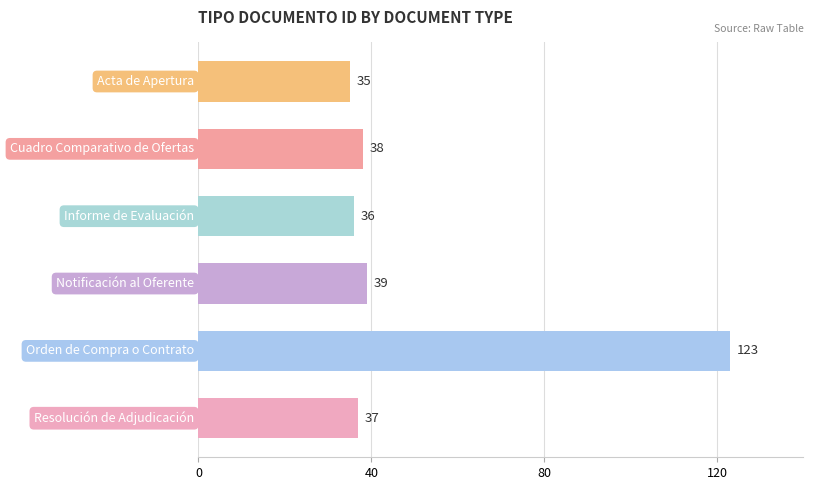

What is the value of the 4th bar from the top?

39